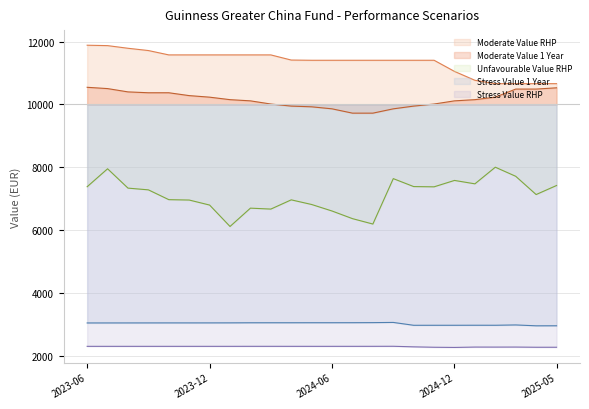

What is the label of the 5th point from the left?

2023-10